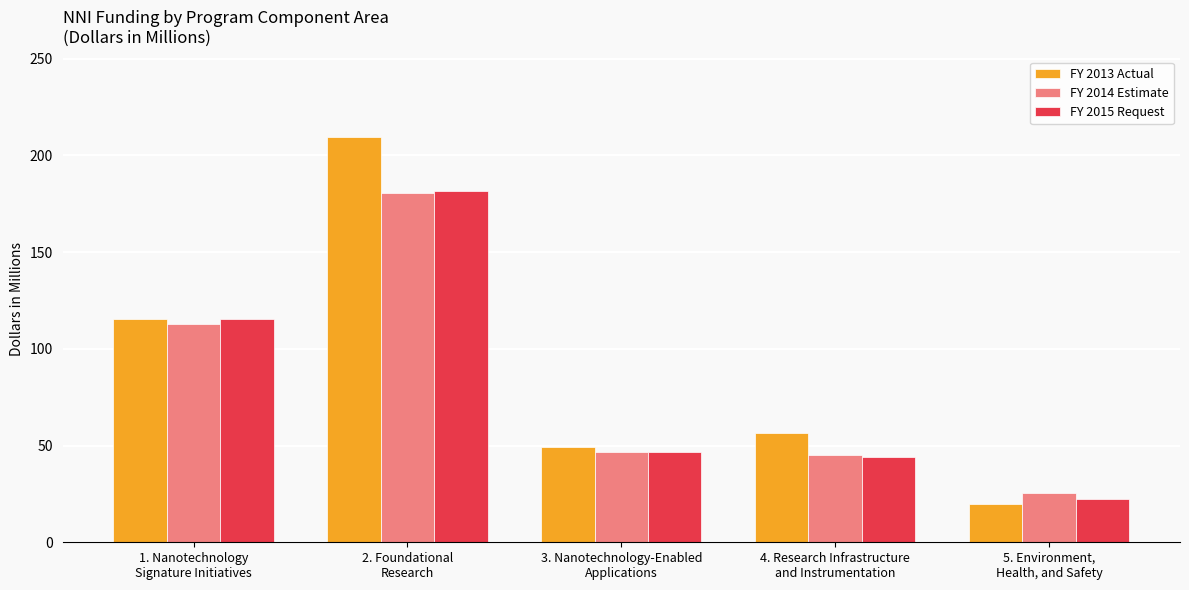

What value does the FY 2014 Estimate series have at 4. Research Infrastructure
and Instrumentation?

44.9